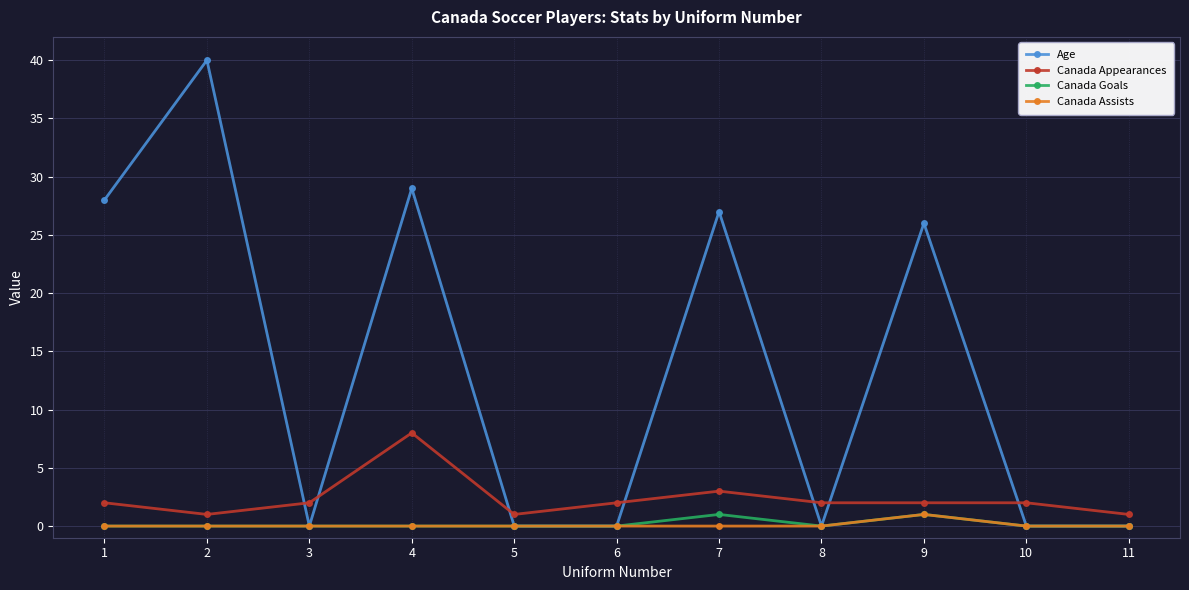

Reading left to right, extract all data points from this chart.

Age: 1=28	2=40	3=0	4=29	5=0	6=0	7=27	8=0	9=26	10=0	11=0
Canada Appearances: 1=2	2=1	3=2	4=8	5=1	6=2	7=3	8=2	9=2	10=2	11=1
Canada Goals: 1=0	2=0	3=0	4=0	5=0	6=0	7=1	8=0	9=1	10=0	11=0
Canada Assists: 1=0	2=0	3=0	4=0	5=0	6=0	7=0	8=0	9=1	10=0	11=0